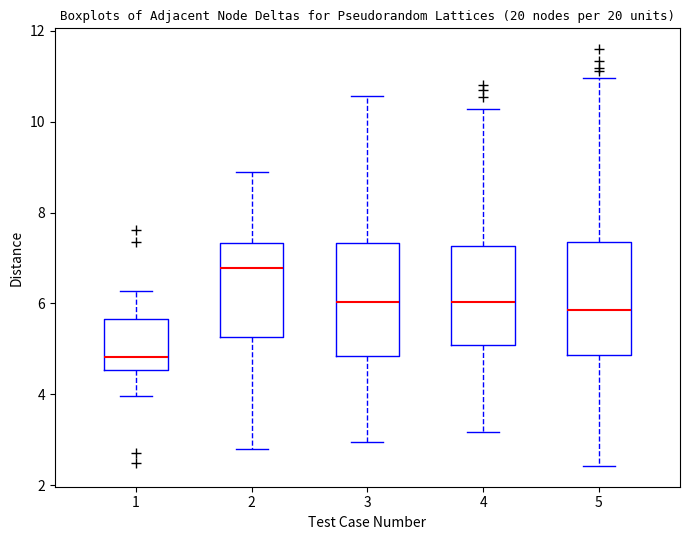

Where does the lower whisker of the box at x = 1 end on the y-axis? The values are not printed on the chart, so give them approximately, as read against the axis.

4.0